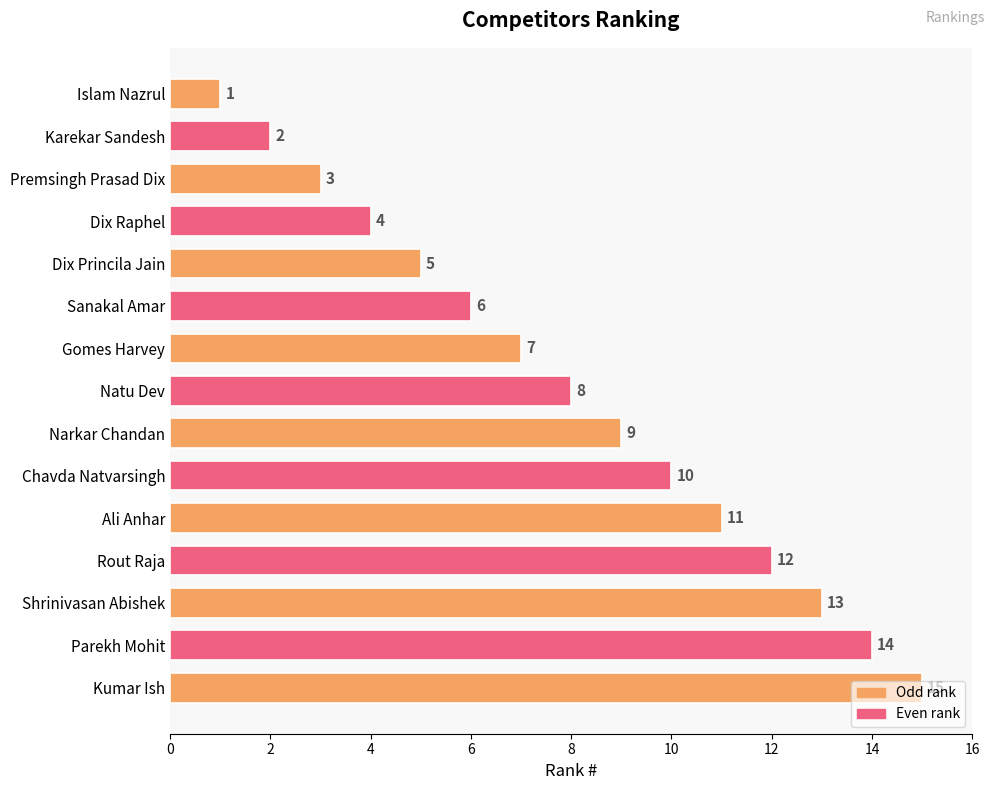

True or false: the data shows 15 at Kumar Ish.

True